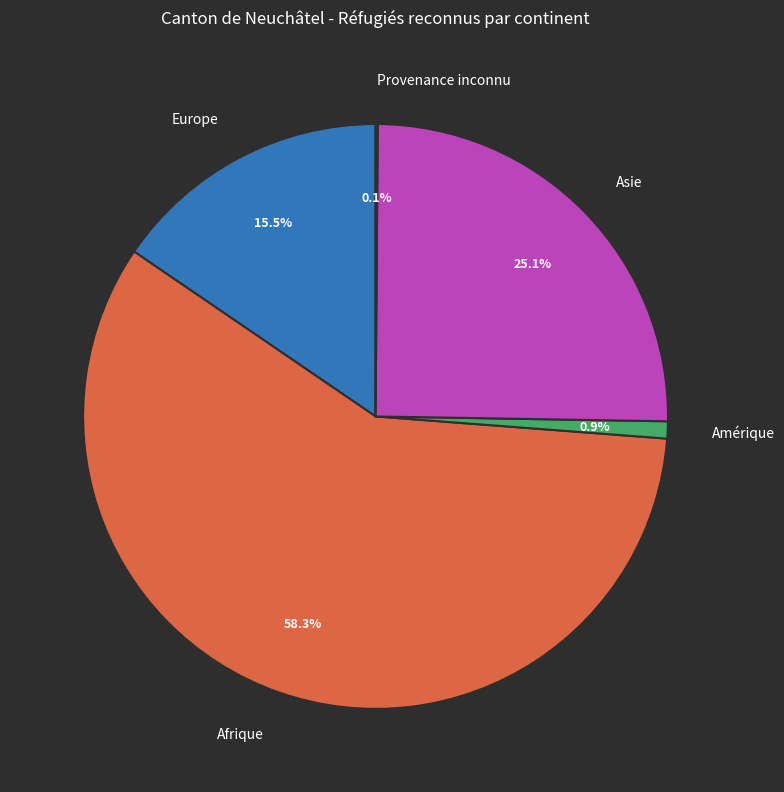

What percentage is the Afrique slice, to the nearest percent?

58%